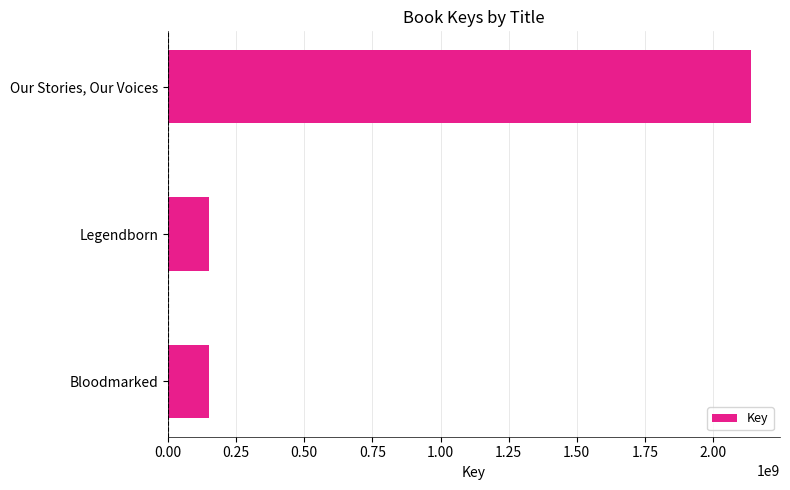

Which has a higher value, Our Stories, Our Voices or Legendborn?

Our Stories, Our Voices